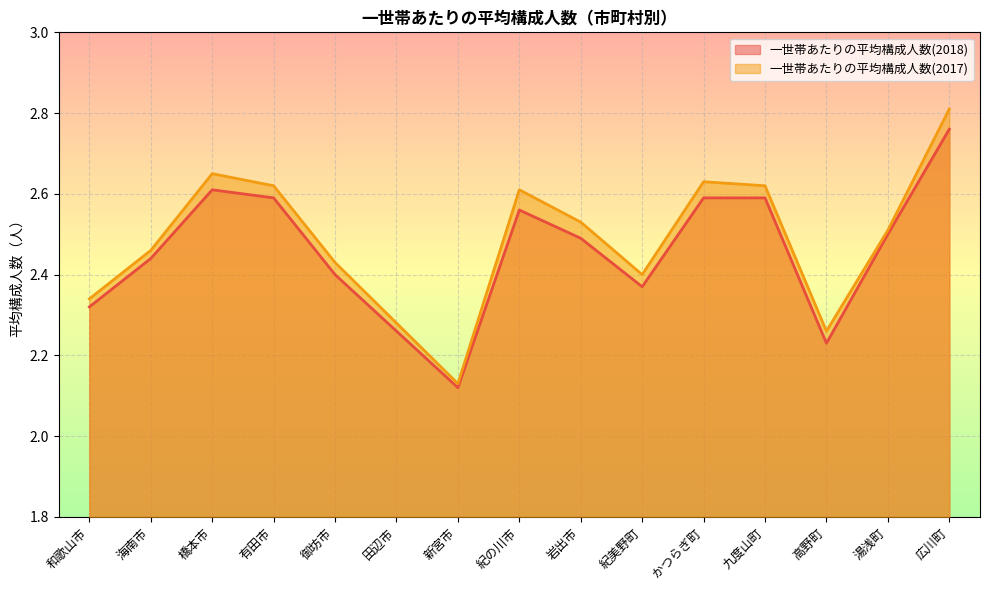

What is the difference between the maximum and minimum values in the 一世帯あたりの平均構成人数(2017) series?

0.7